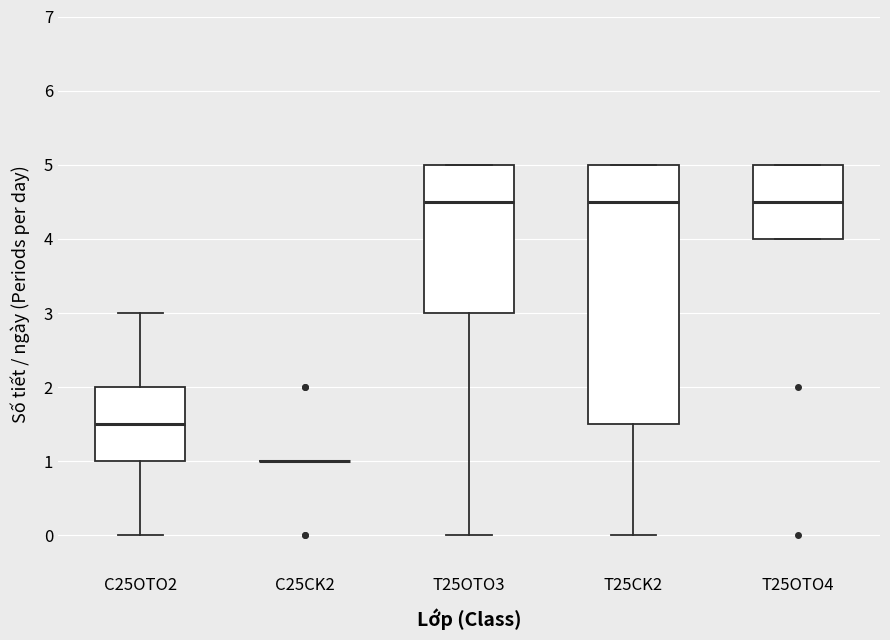

Comparing the boxes themselves (not the whiskers), which one is the tallest?

T25CK2